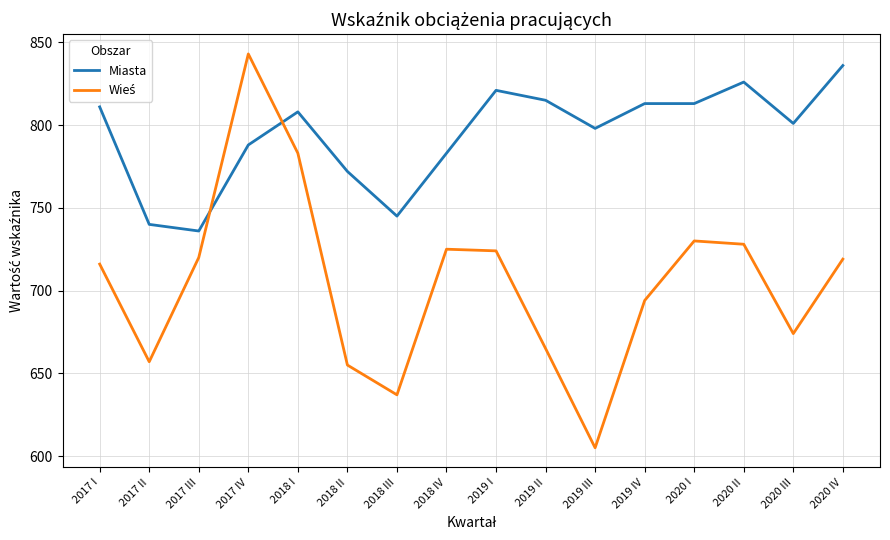

What is the difference between the highest and lowest values at 2020 I?

83